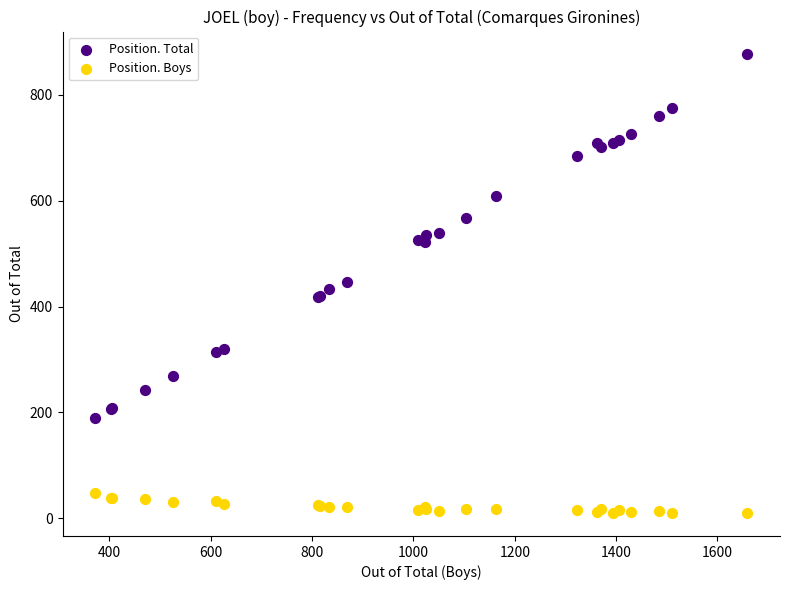

Which series contains the lowest Y value?

Position. Boys